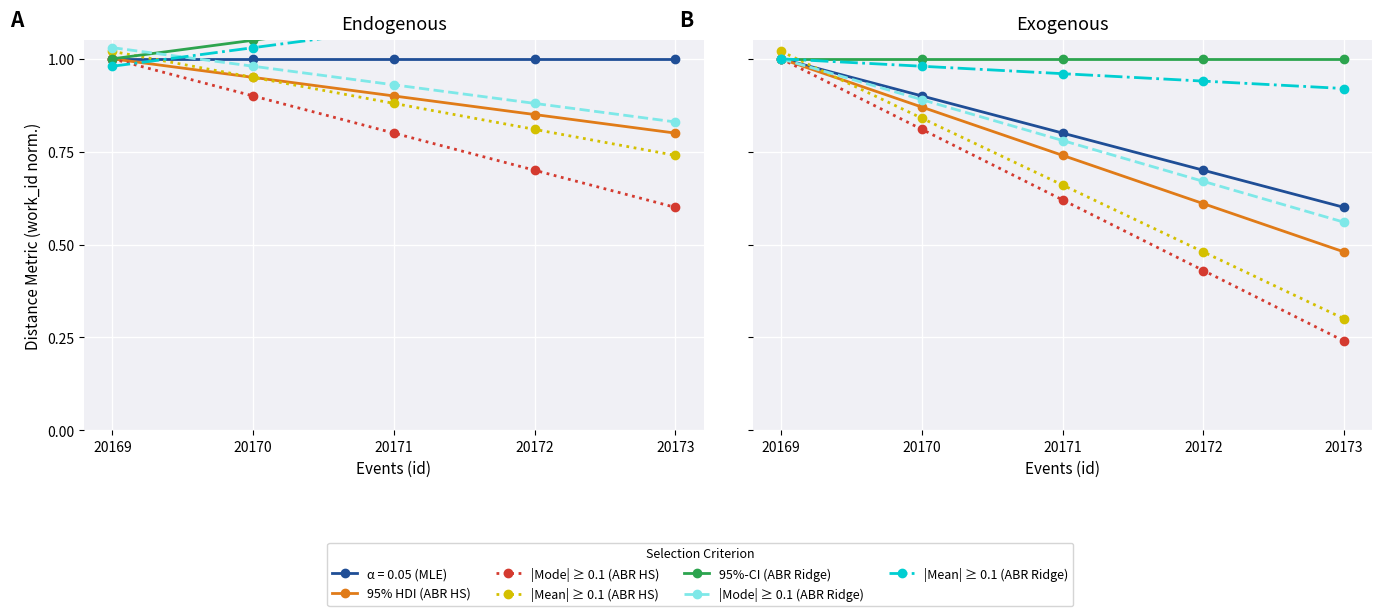

In 95%-CI (ABR Ridge), how many points are lower than both neighbors (excluding endpoints)?

1